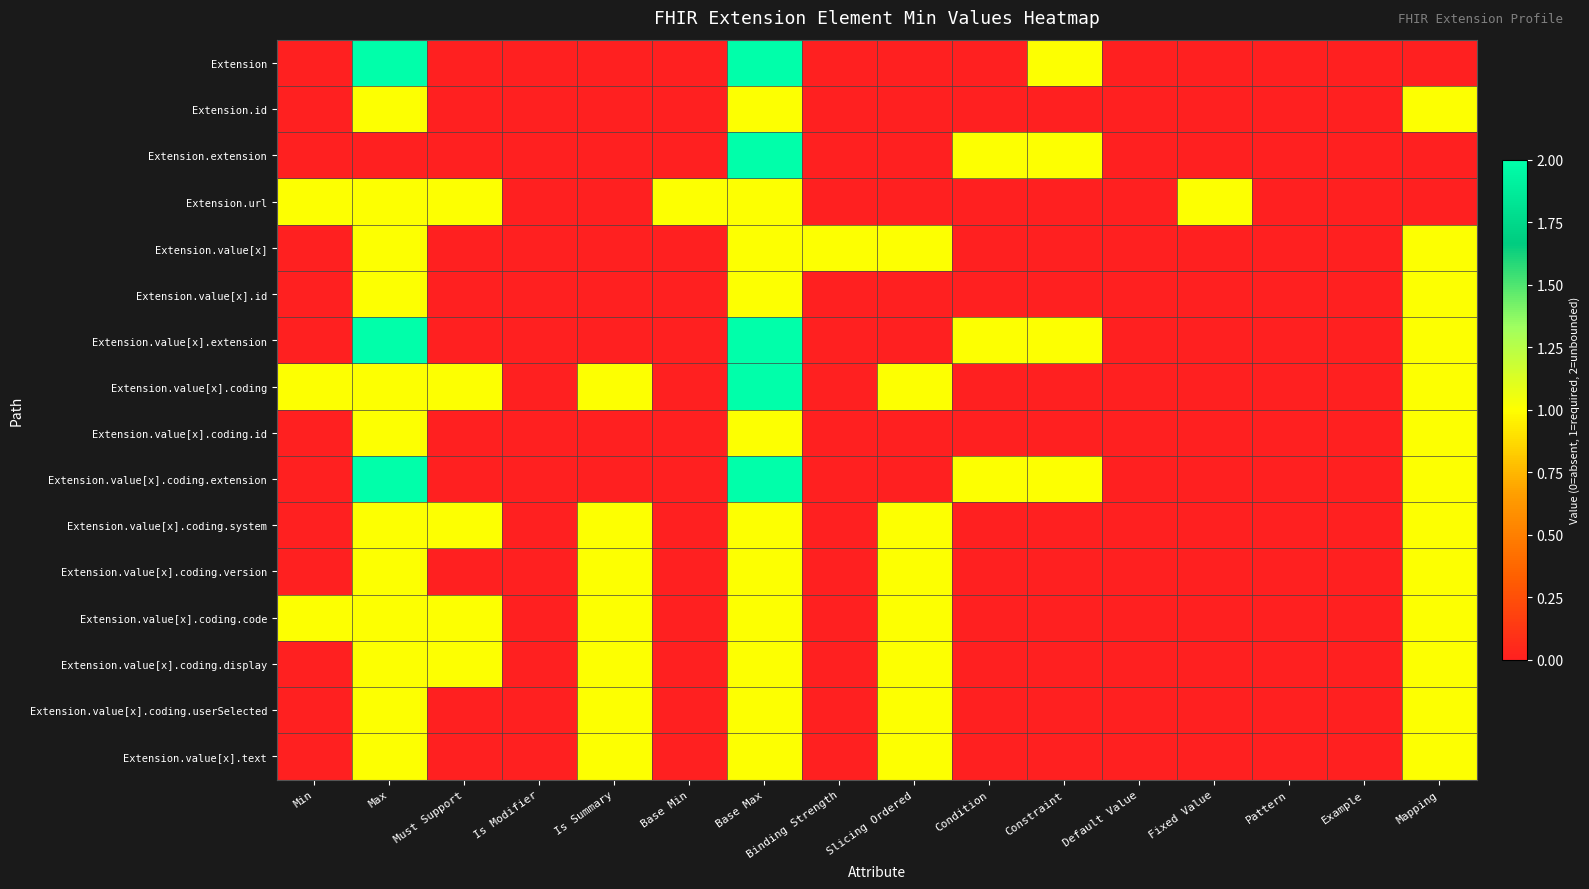

Reading left to right, what are all the values shown in this chart?

Extension: Min=0	Max=2	Must Support=0	Is Modifier=0	Is Summary=0	Base Min=0	Base Max=2	Binding Strength=0	Slicing Ordered=0	Condition=0	Constraint=1	Default Value=0	Fixed Value=0	Pattern=0	Example=0	Mapping=0
Extension.id: Min=0	Max=1	Must Support=0	Is Modifier=0	Is Summary=0	Base Min=0	Base Max=1	Binding Strength=0	Slicing Ordered=0	Condition=0	Constraint=0	Default Value=0	Fixed Value=0	Pattern=0	Example=0	Mapping=1
Extension.extension: Min=0	Max=0	Must Support=0	Is Modifier=0	Is Summary=0	Base Min=0	Base Max=2	Binding Strength=0	Slicing Ordered=0	Condition=1	Constraint=1	Default Value=0	Fixed Value=0	Pattern=0	Example=0	Mapping=0
Extension.url: Min=1	Max=1	Must Support=1	Is Modifier=0	Is Summary=0	Base Min=1	Base Max=1	Binding Strength=0	Slicing Ordered=0	Condition=0	Constraint=0	Default Value=0	Fixed Value=1	Pattern=0	Example=0	Mapping=0
Extension.value[x]: Min=0	Max=1	Must Support=0	Is Modifier=0	Is Summary=0	Base Min=0	Base Max=1	Binding Strength=1	Slicing Ordered=1	Condition=0	Constraint=0	Default Value=0	Fixed Value=0	Pattern=0	Example=0	Mapping=1
Extension.value[x].id: Min=0	Max=1	Must Support=0	Is Modifier=0	Is Summary=0	Base Min=0	Base Max=1	Binding Strength=0	Slicing Ordered=0	Condition=0	Constraint=0	Default Value=0	Fixed Value=0	Pattern=0	Example=0	Mapping=1
Extension.value[x].extension: Min=0	Max=2	Must Support=0	Is Modifier=0	Is Summary=0	Base Min=0	Base Max=2	Binding Strength=0	Slicing Ordered=0	Condition=1	Constraint=1	Default Value=0	Fixed Value=0	Pattern=0	Example=0	Mapping=1
Extension.value[x].coding: Min=1	Max=1	Must Support=1	Is Modifier=0	Is Summary=1	Base Min=0	Base Max=2	Binding Strength=0	Slicing Ordered=1	Condition=0	Constraint=0	Default Value=0	Fixed Value=0	Pattern=0	Example=0	Mapping=1
Extension.value[x].coding.id: Min=0	Max=1	Must Support=0	Is Modifier=0	Is Summary=0	Base Min=0	Base Max=1	Binding Strength=0	Slicing Ordered=0	Condition=0	Constraint=0	Default Value=0	Fixed Value=0	Pattern=0	Example=0	Mapping=1
Extension.value[x].coding.extension: Min=0	Max=2	Must Support=0	Is Modifier=0	Is Summary=0	Base Min=0	Base Max=2	Binding Strength=0	Slicing Ordered=0	Condition=1	Constraint=1	Default Value=0	Fixed Value=0	Pattern=0	Example=0	Mapping=1
Extension.value[x].coding.system: Min=0	Max=1	Must Support=1	Is Modifier=0	Is Summary=1	Base Min=0	Base Max=1	Binding Strength=0	Slicing Ordered=1	Condition=0	Constraint=0	Default Value=0	Fixed Value=0	Pattern=0	Example=0	Mapping=1
Extension.value[x].coding.version: Min=0	Max=1	Must Support=0	Is Modifier=0	Is Summary=1	Base Min=0	Base Max=1	Binding Strength=0	Slicing Ordered=1	Condition=0	Constraint=0	Default Value=0	Fixed Value=0	Pattern=0	Example=0	Mapping=1
Extension.value[x].coding.code: Min=1	Max=1	Must Support=1	Is Modifier=0	Is Summary=1	Base Min=0	Base Max=1	Binding Strength=0	Slicing Ordered=1	Condition=0	Constraint=0	Default Value=0	Fixed Value=0	Pattern=0	Example=0	Mapping=1
Extension.value[x].coding.display: Min=0	Max=1	Must Support=1	Is Modifier=0	Is Summary=1	Base Min=0	Base Max=1	Binding Strength=0	Slicing Ordered=1	Condition=0	Constraint=0	Default Value=0	Fixed Value=0	Pattern=0	Example=0	Mapping=1
Extension.value[x].coding.userSelected: Min=0	Max=1	Must Support=0	Is Modifier=0	Is Summary=1	Base Min=0	Base Max=1	Binding Strength=0	Slicing Ordered=1	Condition=0	Constraint=0	Default Value=0	Fixed Value=0	Pattern=0	Example=0	Mapping=1
Extension.value[x].text: Min=0	Max=1	Must Support=0	Is Modifier=0	Is Summary=1	Base Min=0	Base Max=1	Binding Strength=0	Slicing Ordered=1	Condition=0	Constraint=0	Default Value=0	Fixed Value=0	Pattern=0	Example=0	Mapping=1